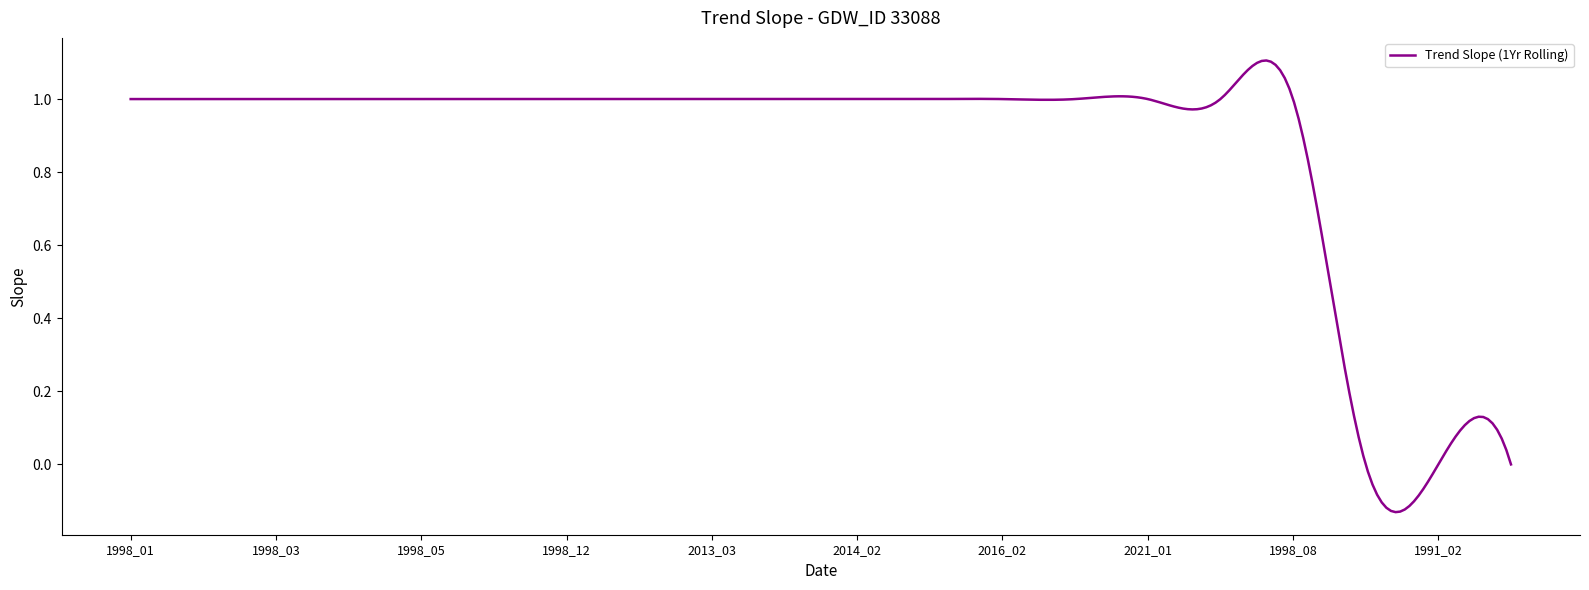

What is the difference between the maximum and minimum values?

1.2